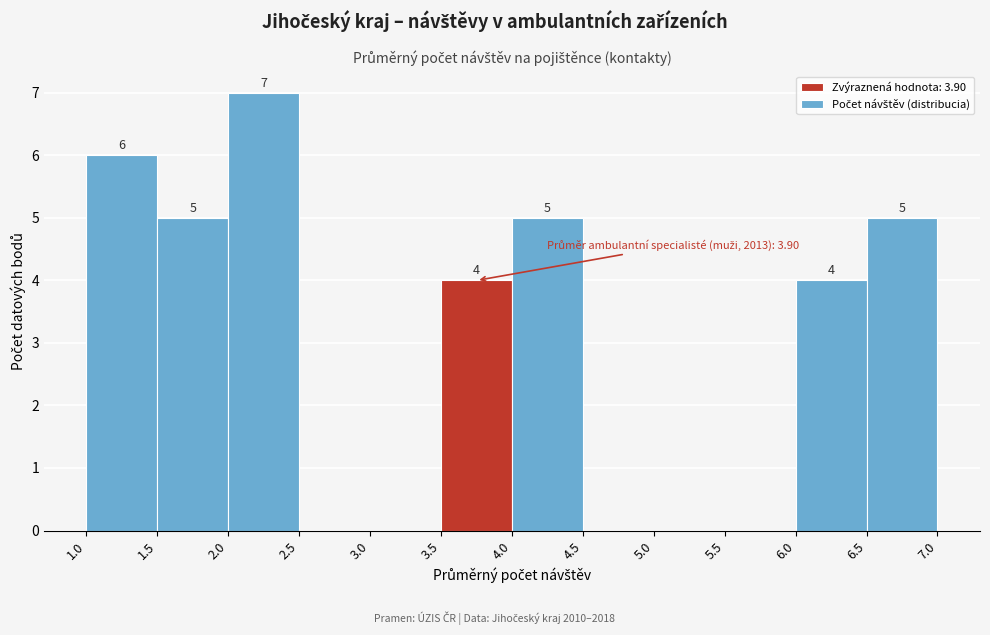

Which range on the x-axis has the tallest bar?

2.0 to 2.5